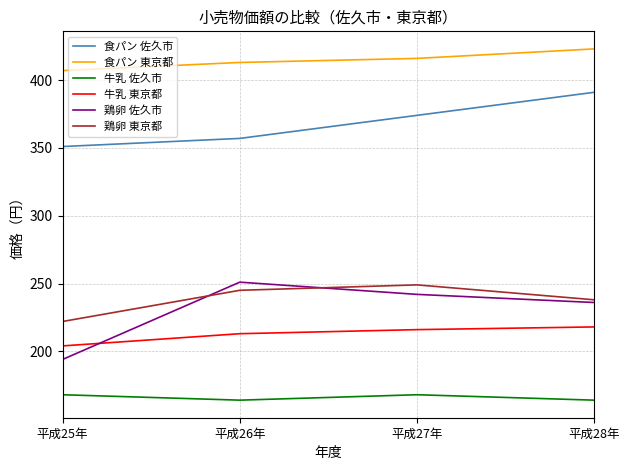

True or false: 食パン 東京都 and 食パン 佐久市 cross at least once.

False